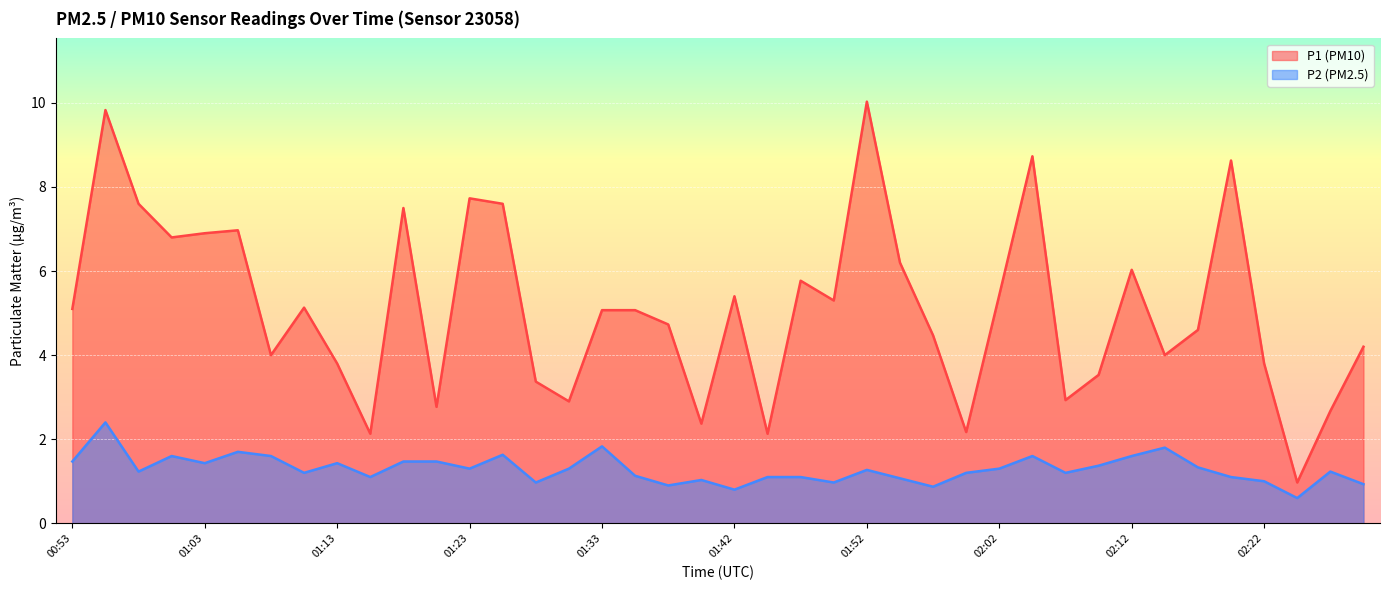

Reading left to right, extract all data points from this chart.

P1: 5.1	9.8	7.6	6.8	6.9	7.0	4.0	5.1	3.8	2.1	7.5	2.8	7.7	7.6	3.4	2.9	5.1	5.1	4.7	2.4	5.4	2.1	5.8	5.3	10.0	6.2	4.5	2.2	5.4	8.7	2.9	3.5	6.0	4.0	4.6	8.6	3.8	1.0	2.7	4.2
P2: 1.5	2.4	1.2	1.6	1.4	1.7	1.6	1.2	1.4	1.1	1.5	1.5	1.3	1.6	1.0	1.3	1.8	1.1	0.9	1.0	0.8	1.1	1.1	1.0	1.3	1.1	0.9	1.2	1.3	1.6	1.2	1.4	1.6	1.8	1.3	1.1	1.0	0.6	1.2	0.9